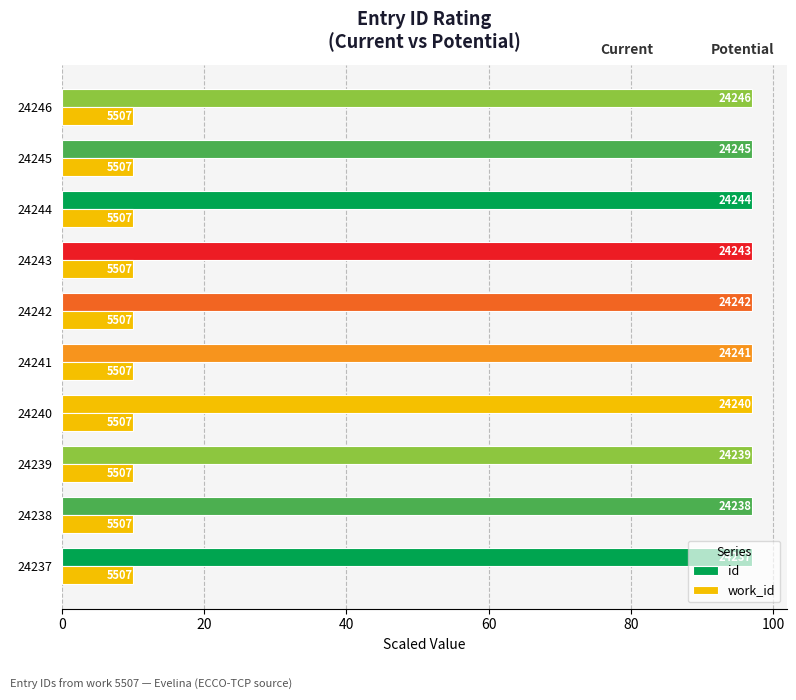

What is the greatest value displayed?

97.0